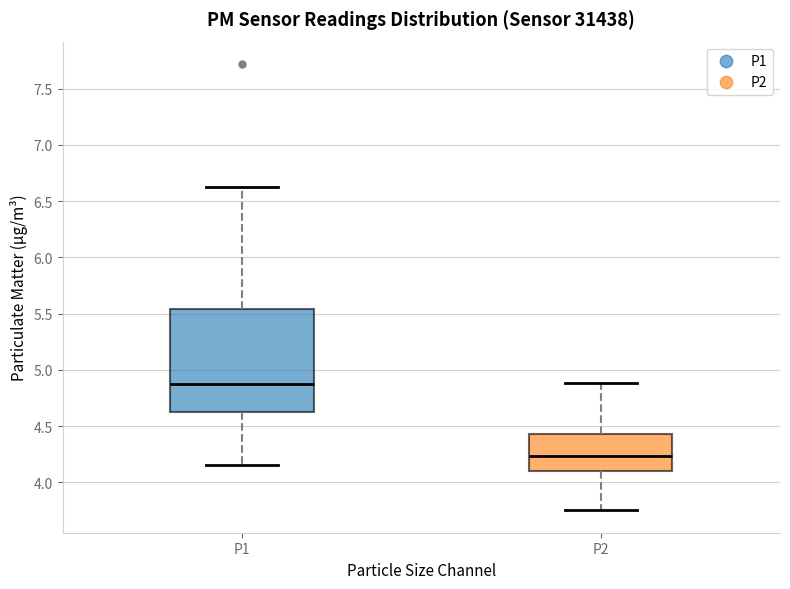

Which box has the highest median line?

P1